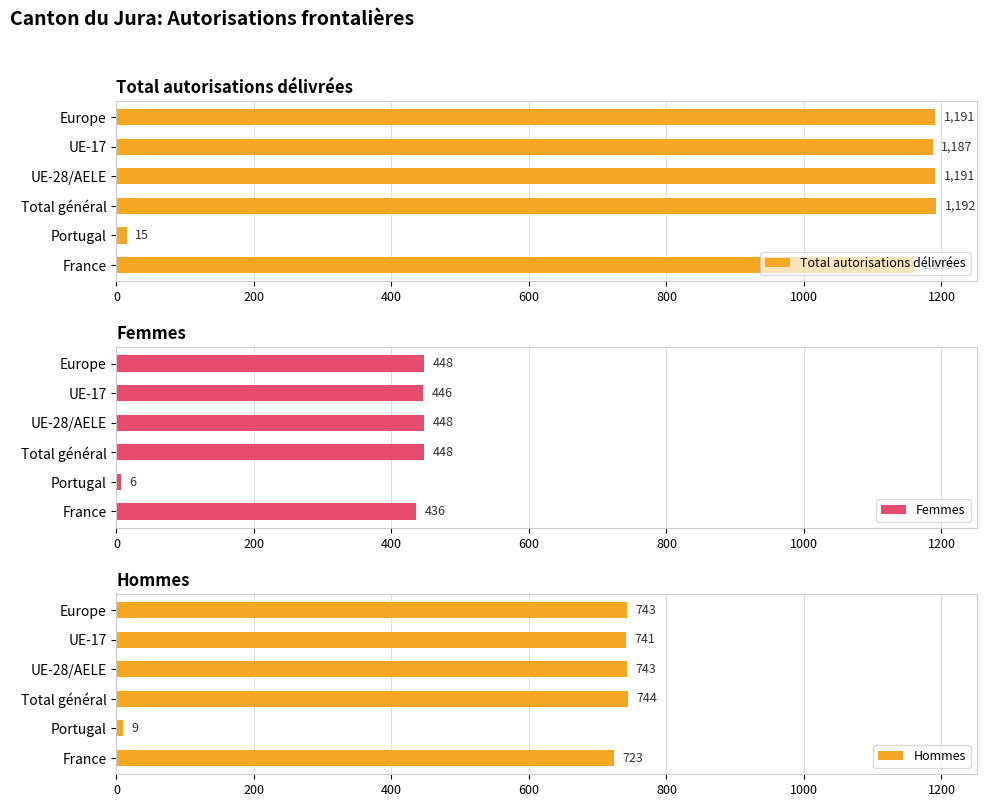

The Hommes series shows 1051 at Total général. True or false?

False